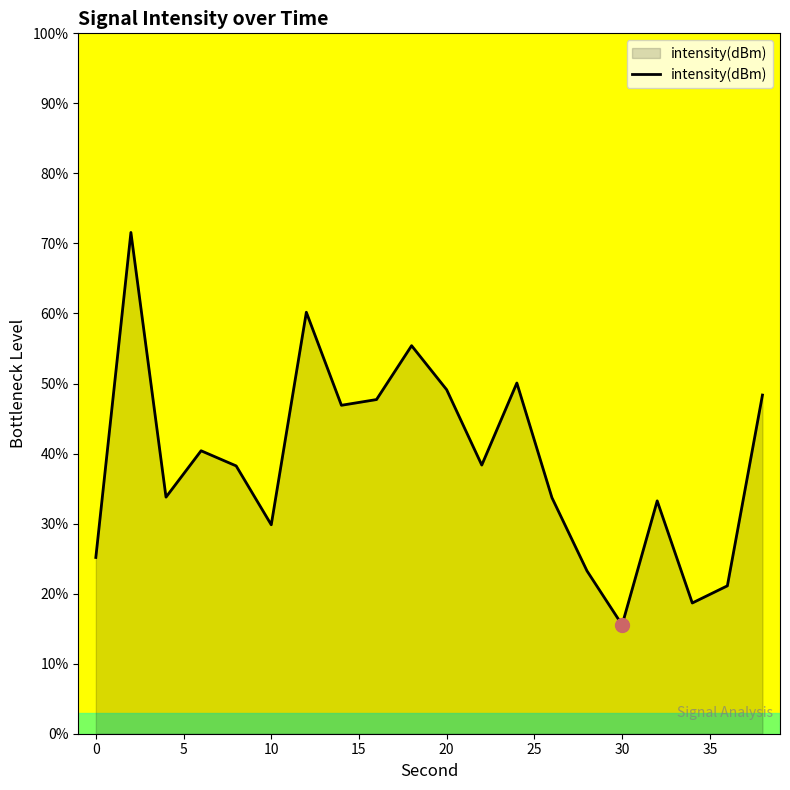

What is the difference between the maximum and minimum values?

56.0